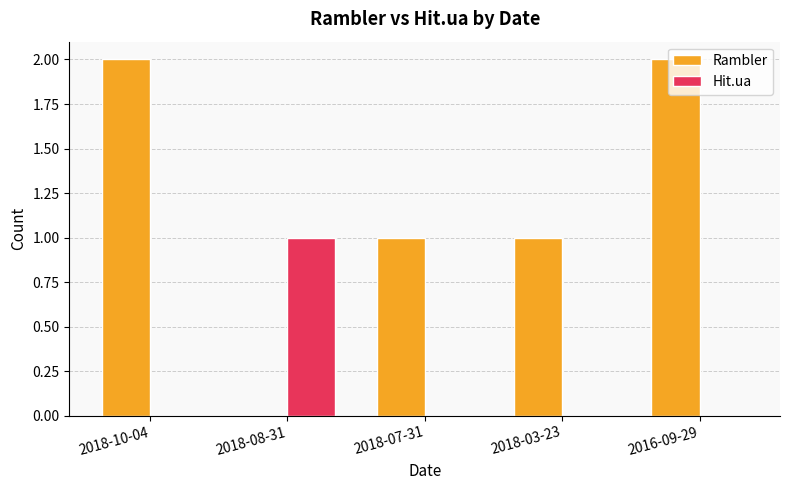

What value does the Rambler series have at 2018-03-23?

1